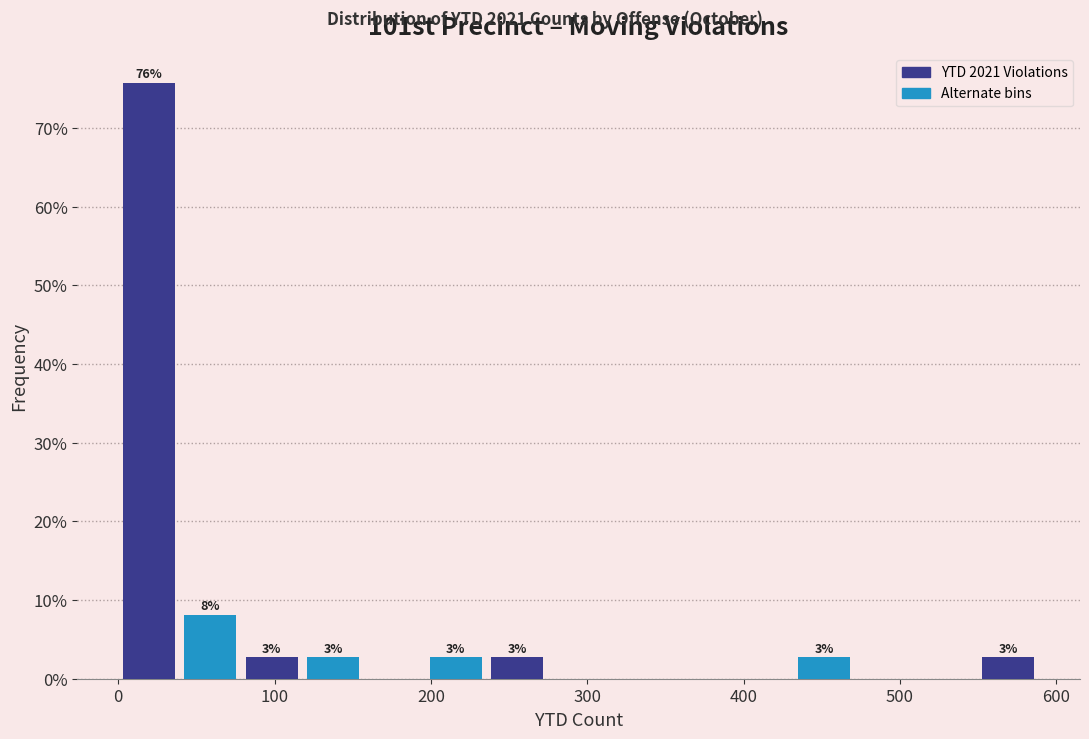

Read against the x-axis, roughly where is the centre of the tallest bar?

20